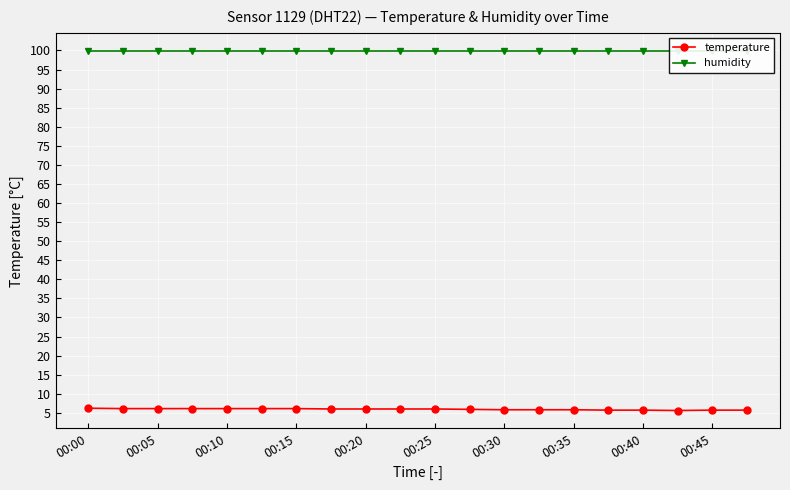

The value of temperature at 00:25 is 9.3. True or false?

False